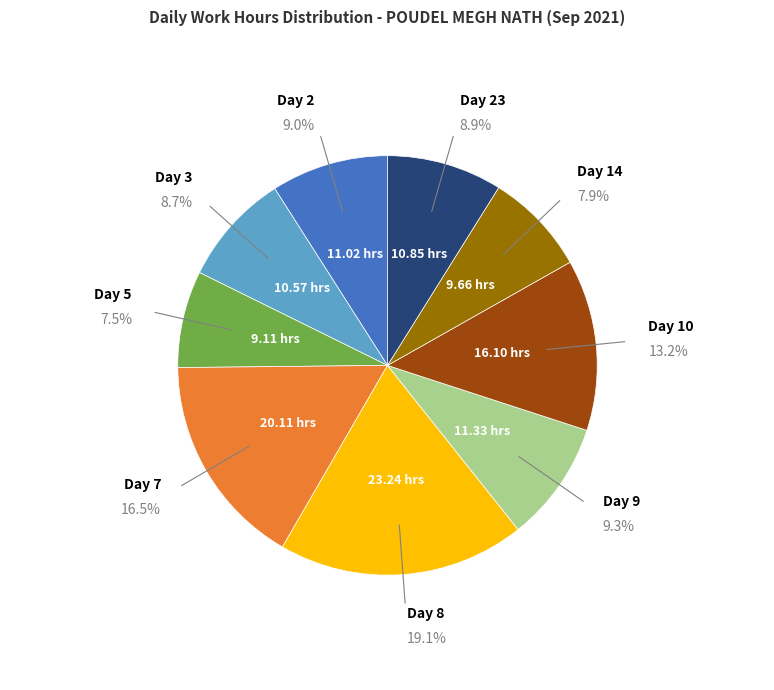

To the nearest percent, what is the difference between the largest and smallest slice percentages?

12%